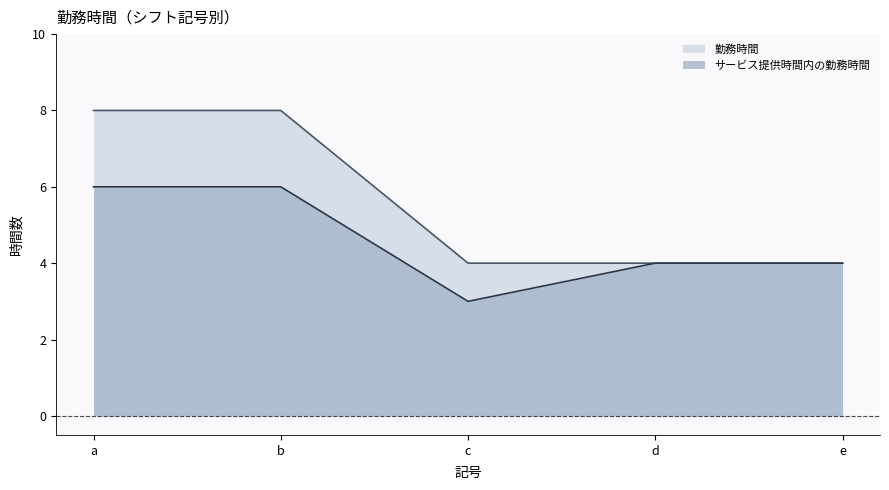

Reading left to right, what are all the values shown in this chart?

勤務時間: a=8.0	b=8.0	c=4.0	d=4.0	e=4.0
サービス提供時間内の勤務時間: a=6.0	b=6.0	c=3.0	d=4.0	e=4.0